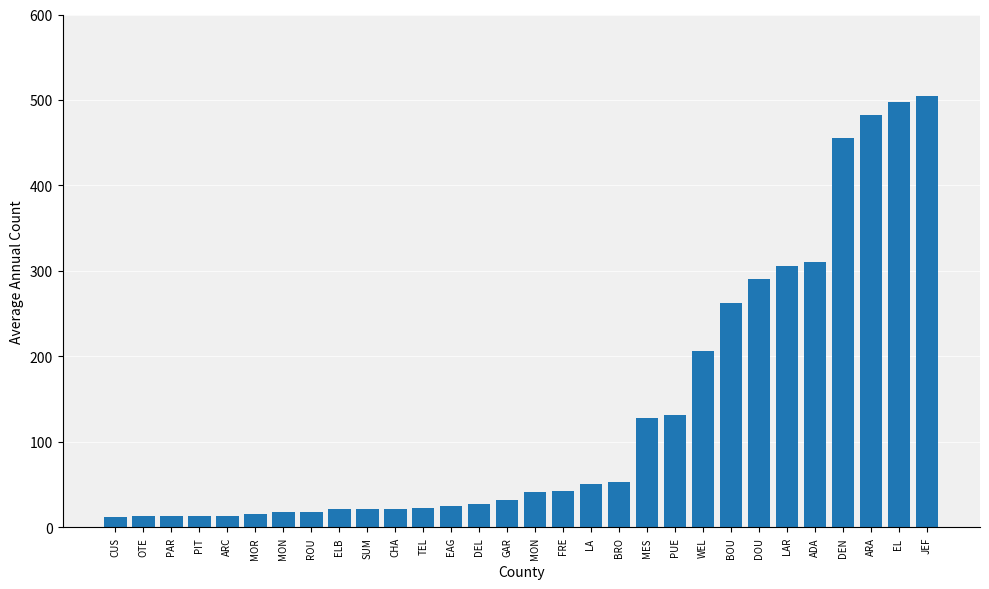

What is the change in value from CUS to CHA?

+10